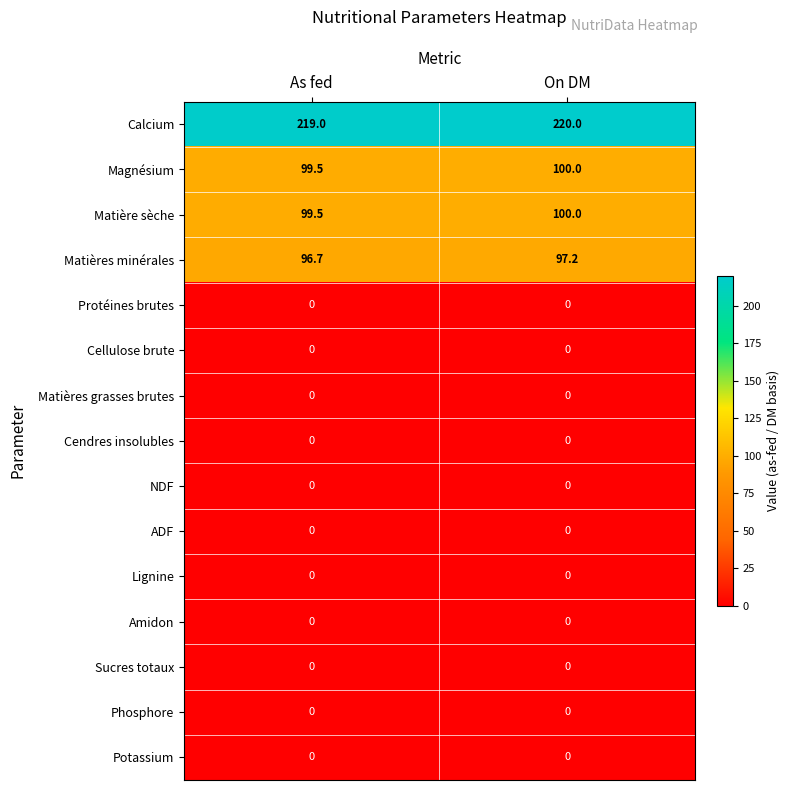

How many categories are shown in the chart?

2